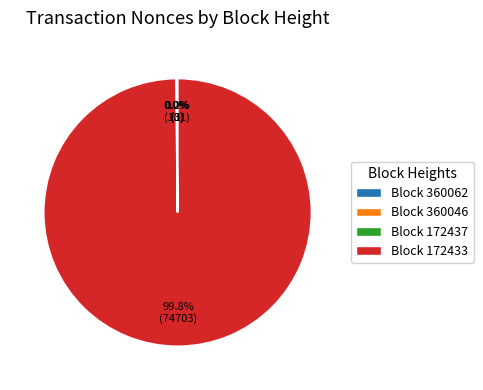

Is the sum of 360062 and 172437 greater than half?

No